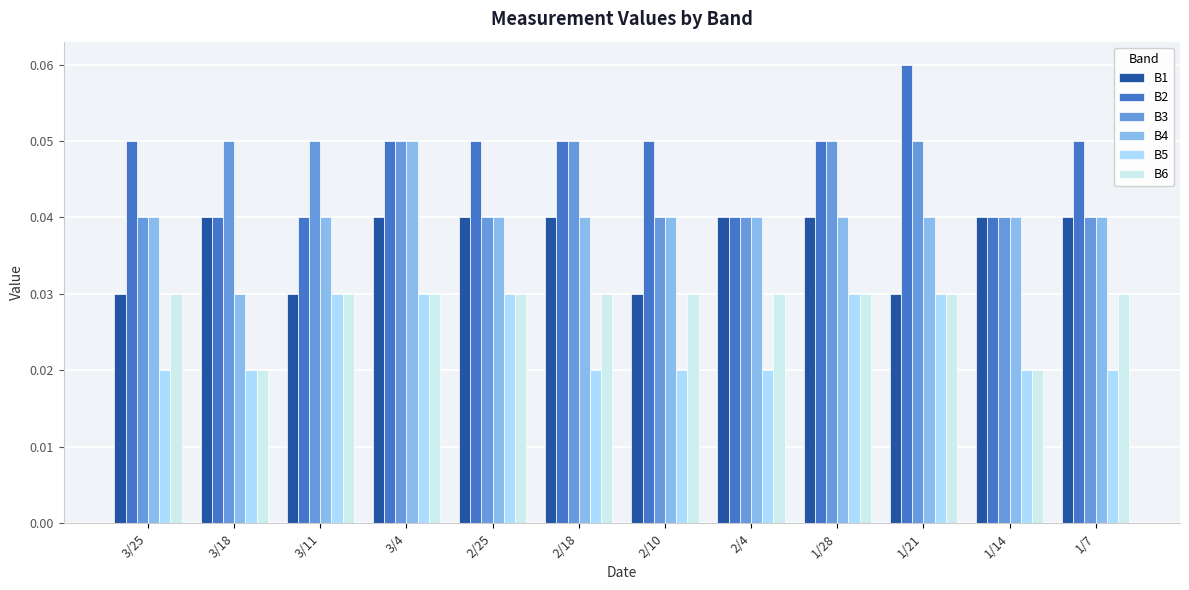

What position from the left is 3/25?

1